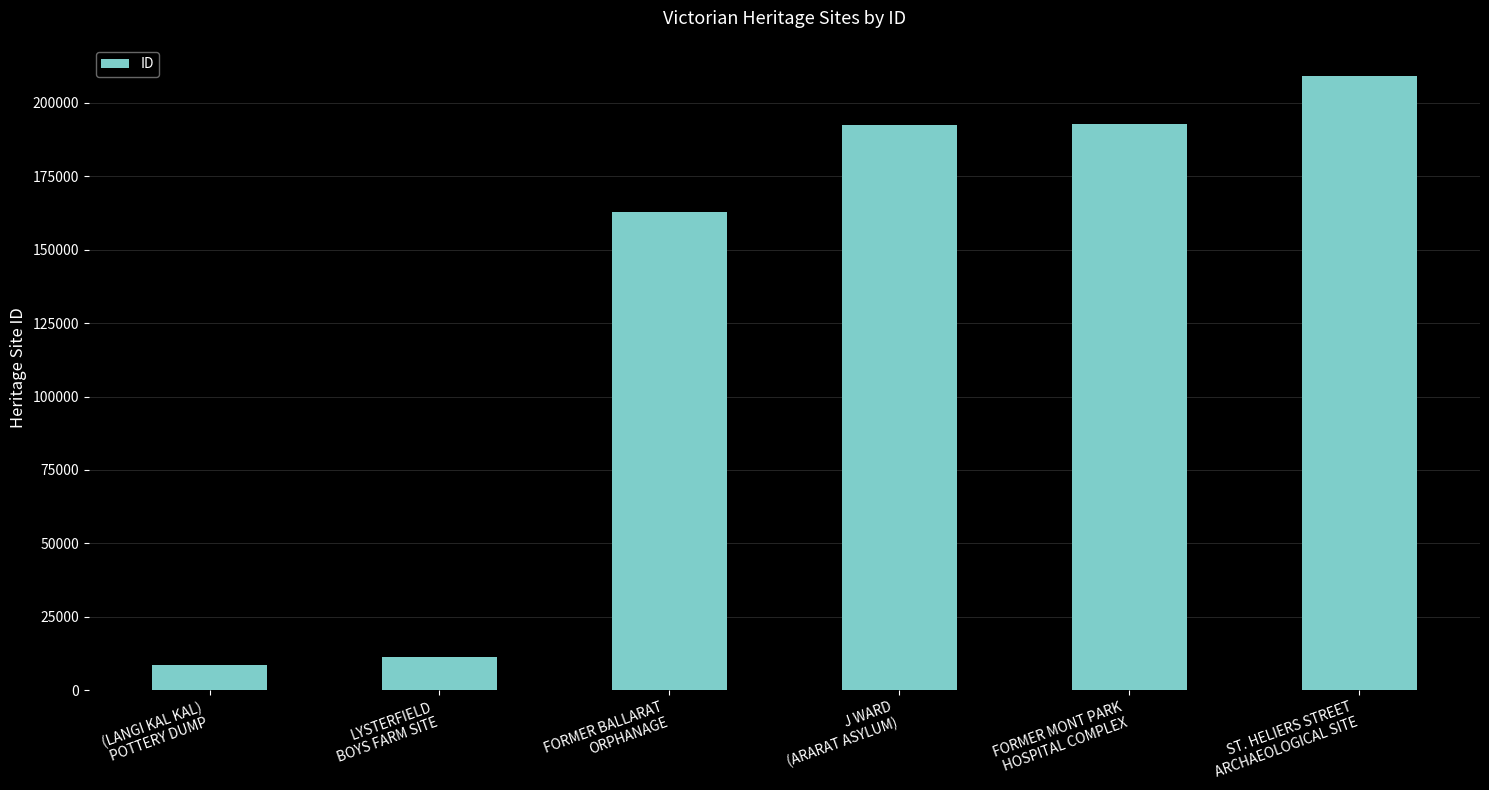

True or false: the data shows 192278 at J WARD
(ARARAT ASYLUM).

True